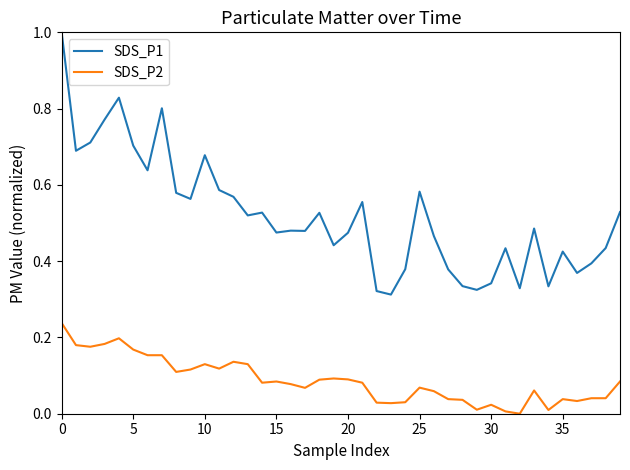

Which series has the largest total across all categories?

SDS_P1